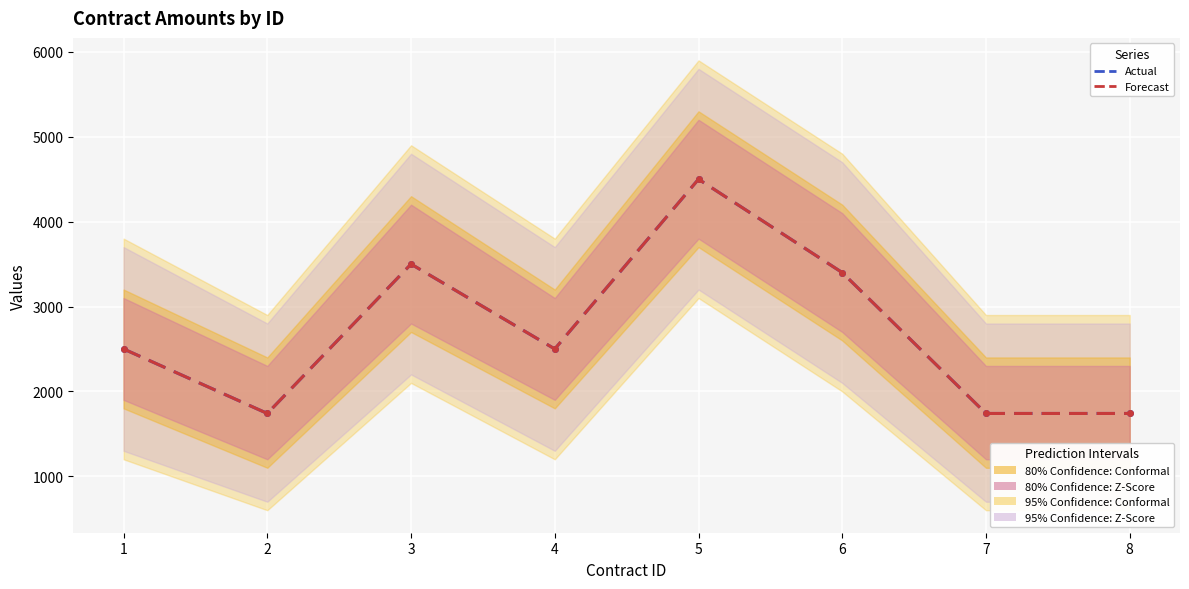

What is the sum of the Forecast values at 1 and 3?

6000